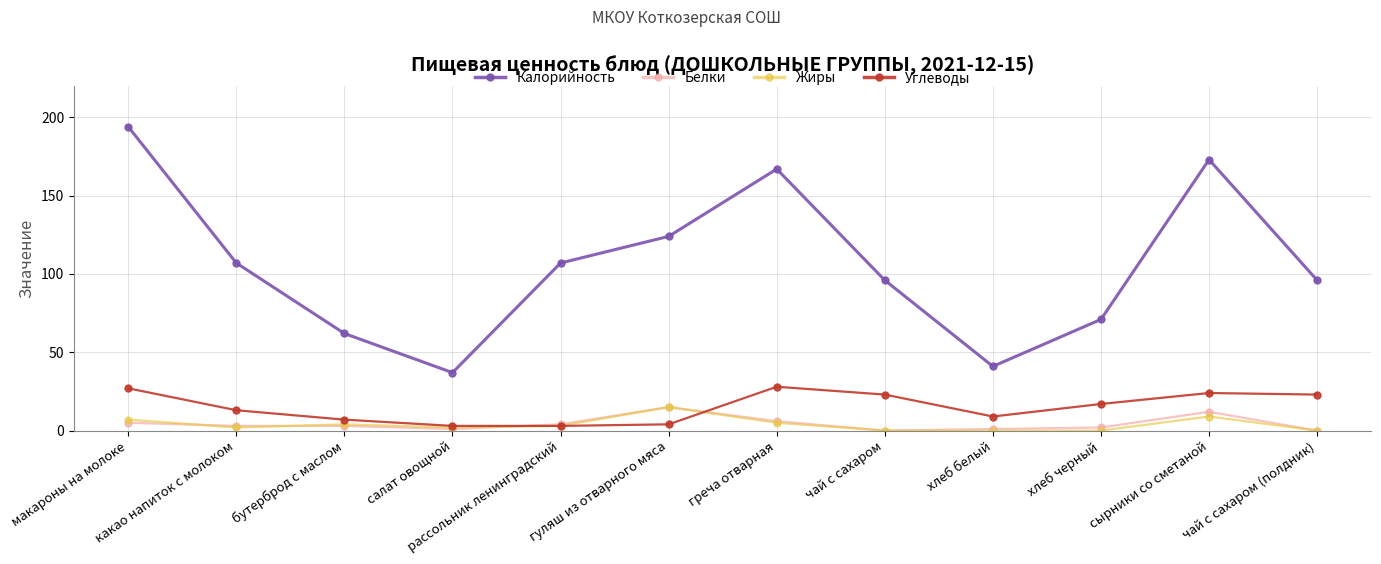

What is the difference between the second highest and minimum values in the Жиры series?

9